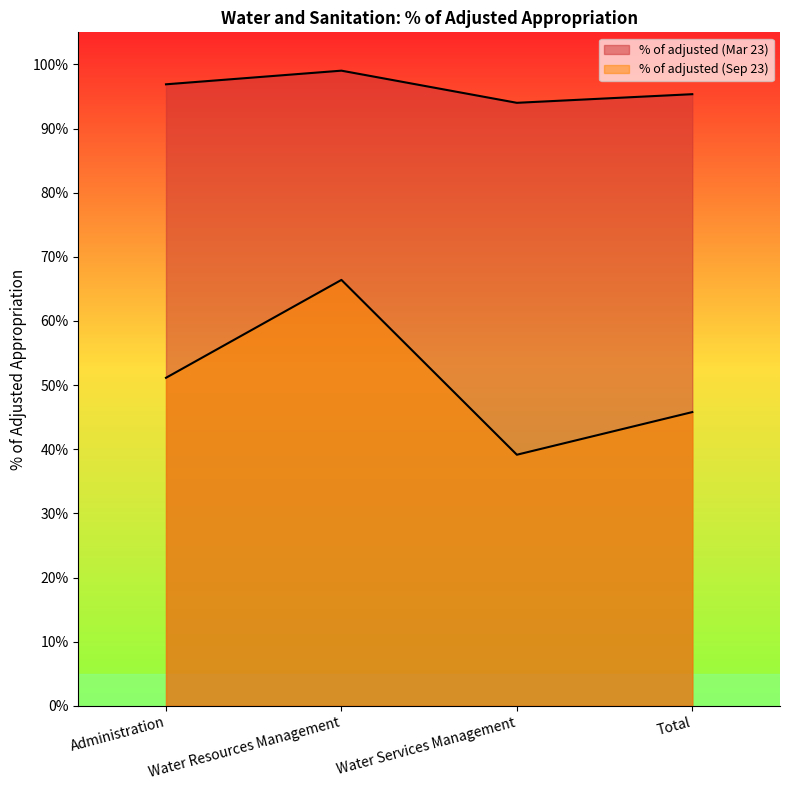

Which series has the widest spread of values?

% of adjusted (Sep 23)